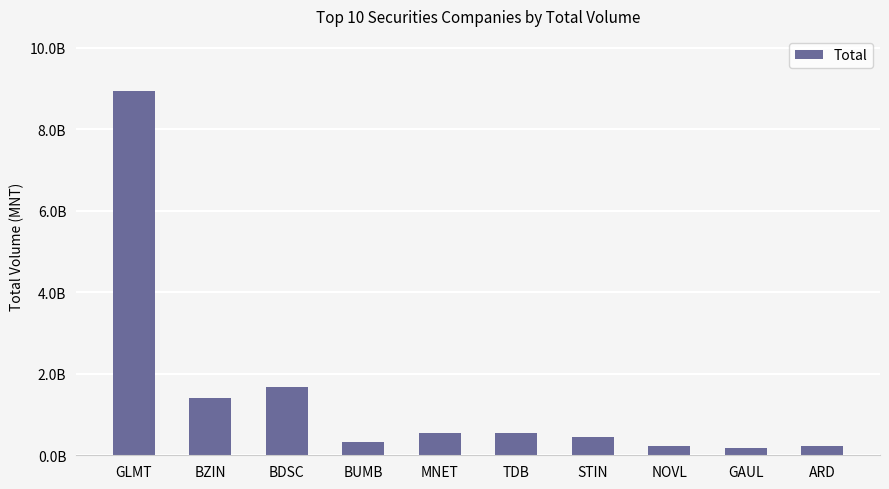

Reading left to right, extract all data points from this chart.

8946443050.9	1404137177.3	1678299054.4	328625587.5	537528996.3	552606935.8	438884921.0	232280489.6	177571467.3	219096022.0